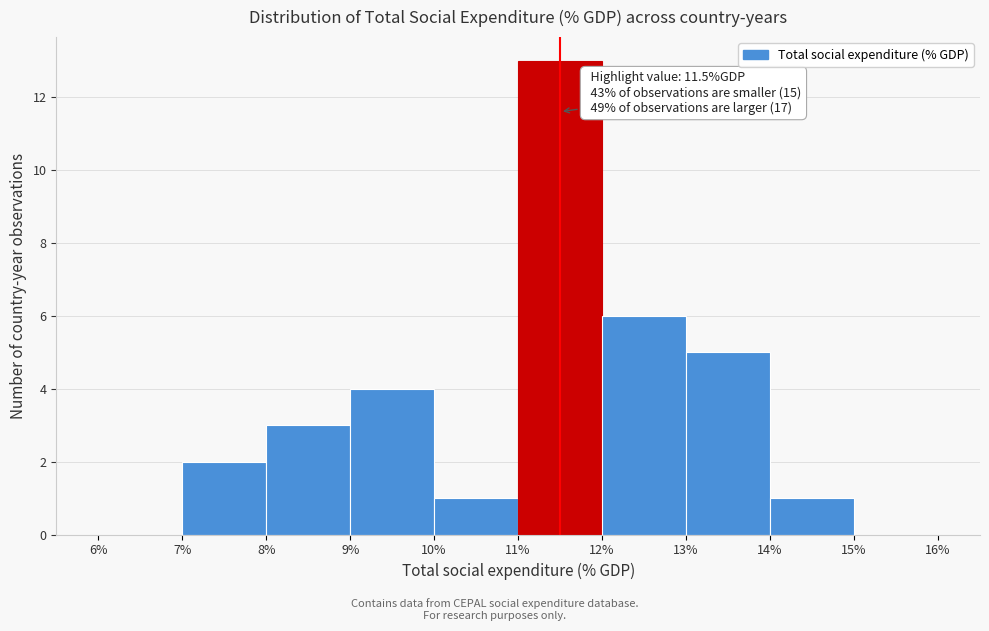

Over which range of the x-axis is the bar tallest?

11% to 12%